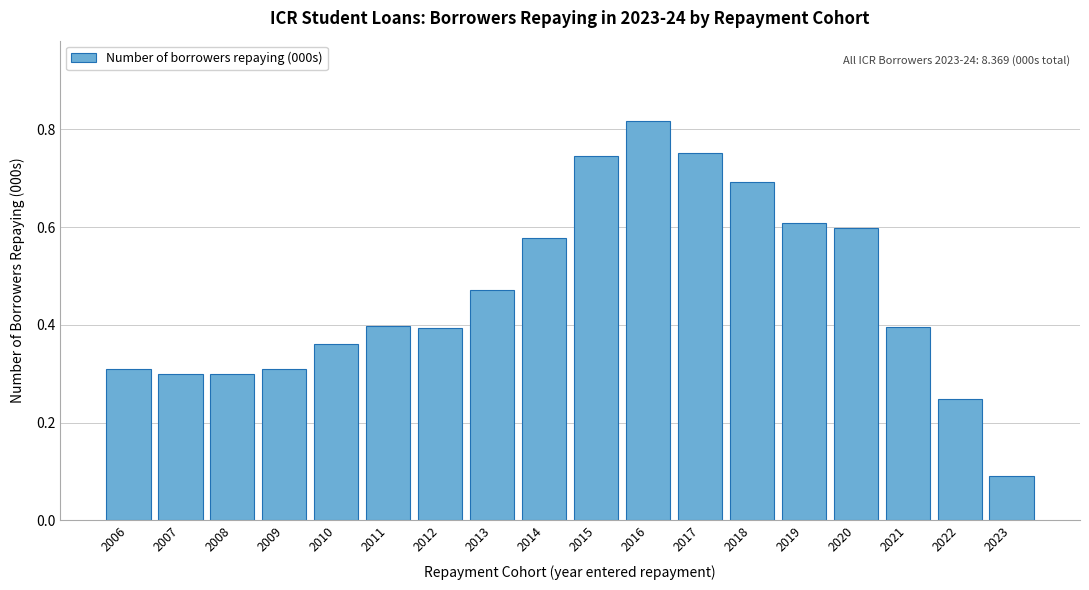

What is the sum of all values?

8.4